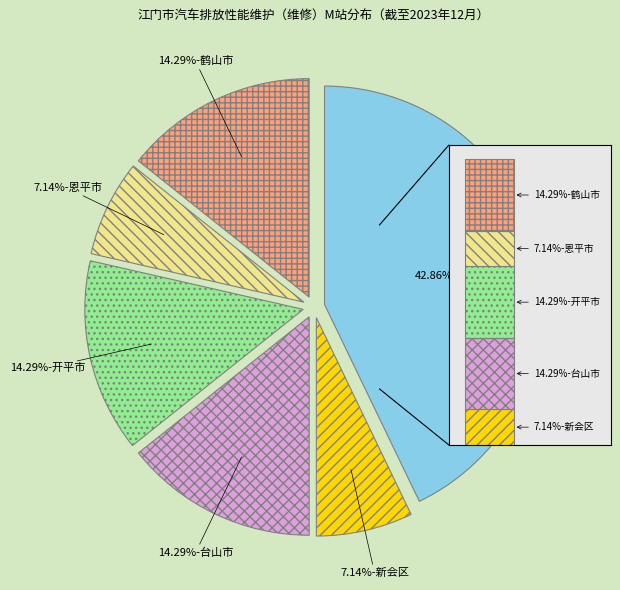

Between 台山市 and 恩平市, which is larger?

台山市